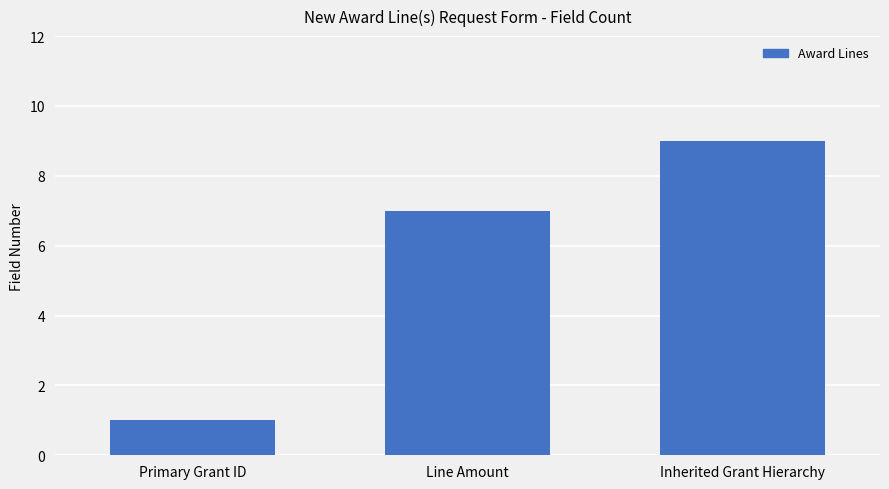

List the labels in order of value, largest first.

Inherited Grant Hierarchy, Line Amount, Primary Grant ID